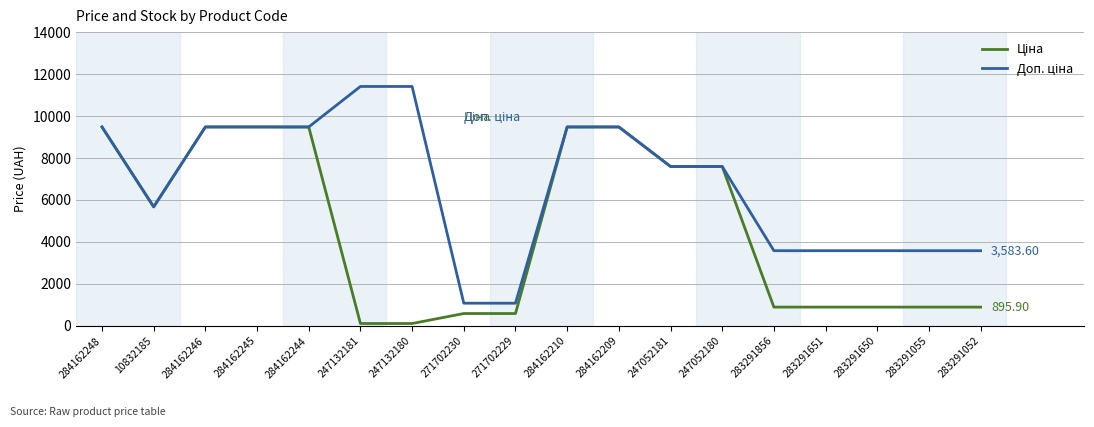

What is the total value across all series at 247052181?

15193.1